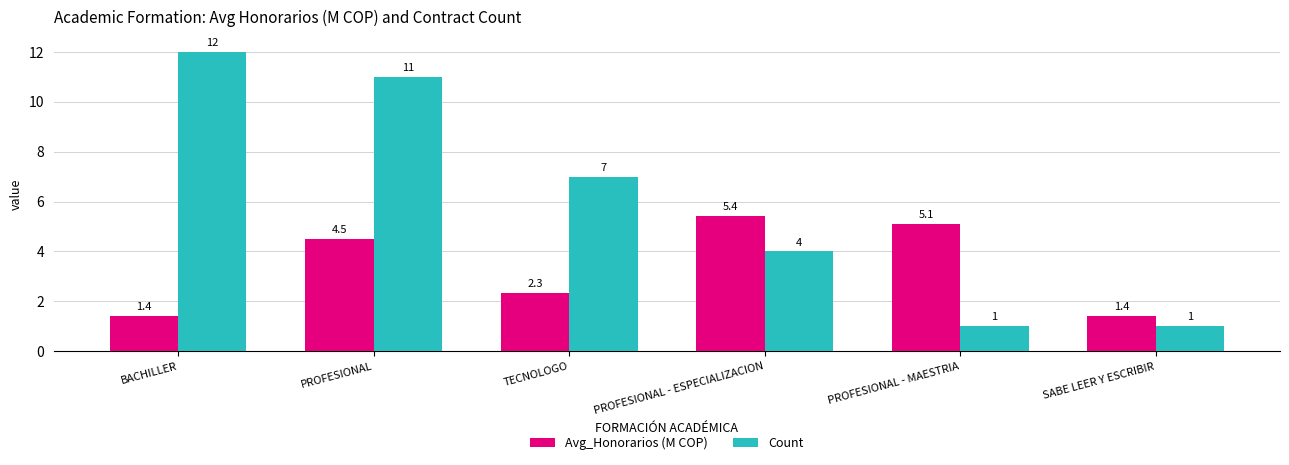

Is the value of Avg_Honorarios (M COP) at PROFESIONAL - ESPECIALIZACION greater than the value of Count at PROFESIONAL - ESPECIALIZACION?

Yes